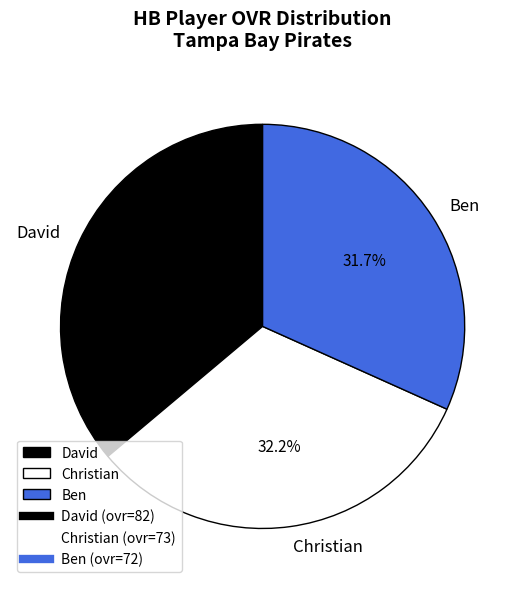

To the nearest percent, what is the difference between the David and Ben slice percentages?

4%